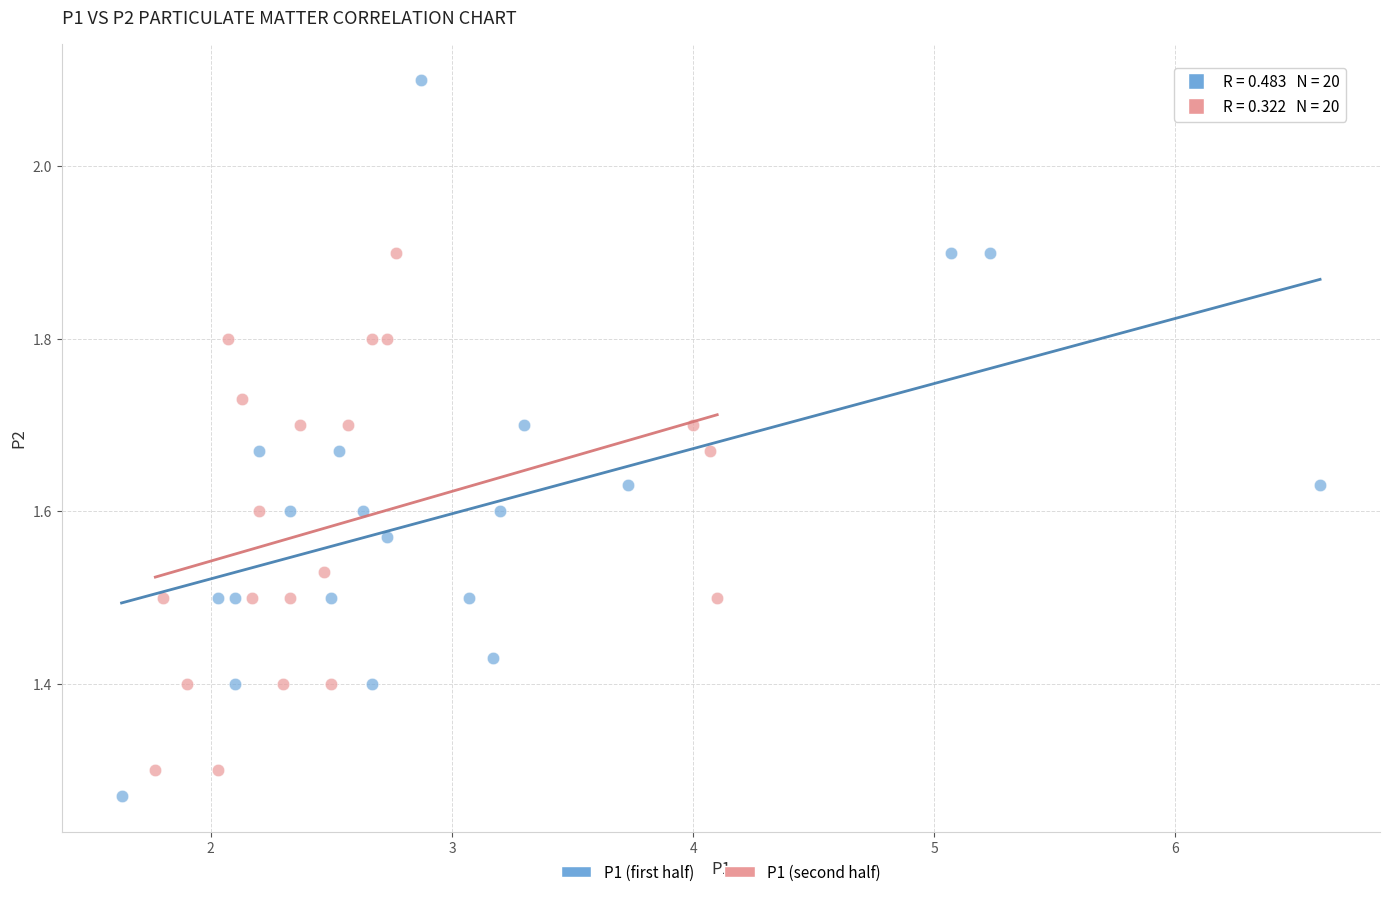

Which series contains the highest Y value?

P1 (first half)